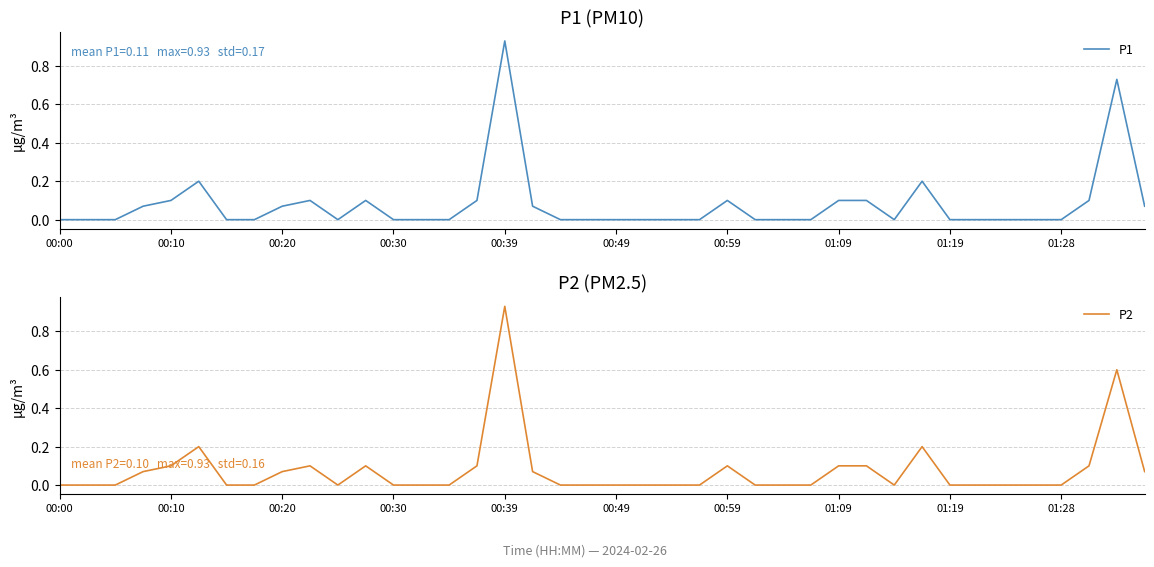

Is it true that P1 equals 0.0 at 01:19?

True